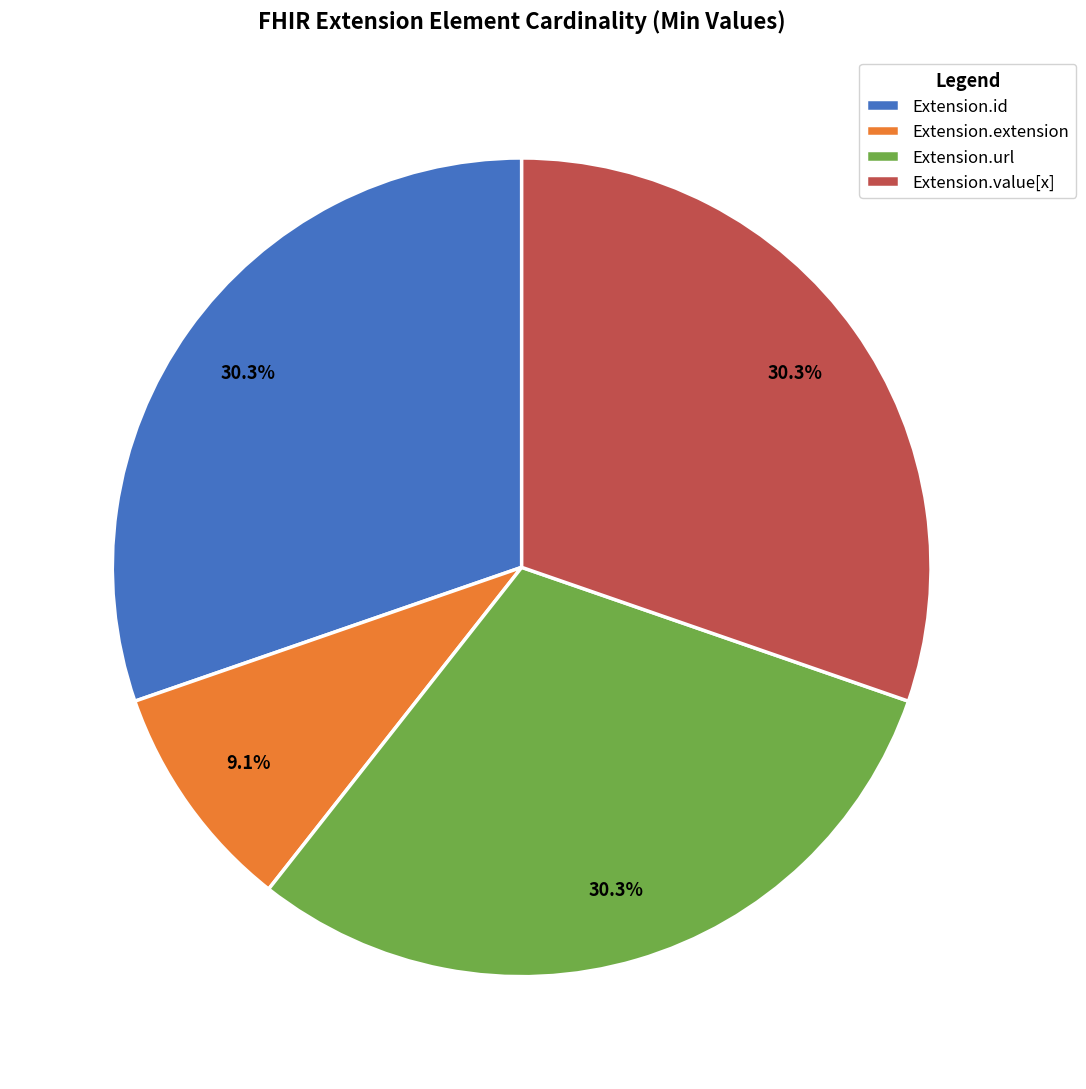

Approximately how many times larger is the value at Extension.url compared to Extension.extension?

3.3